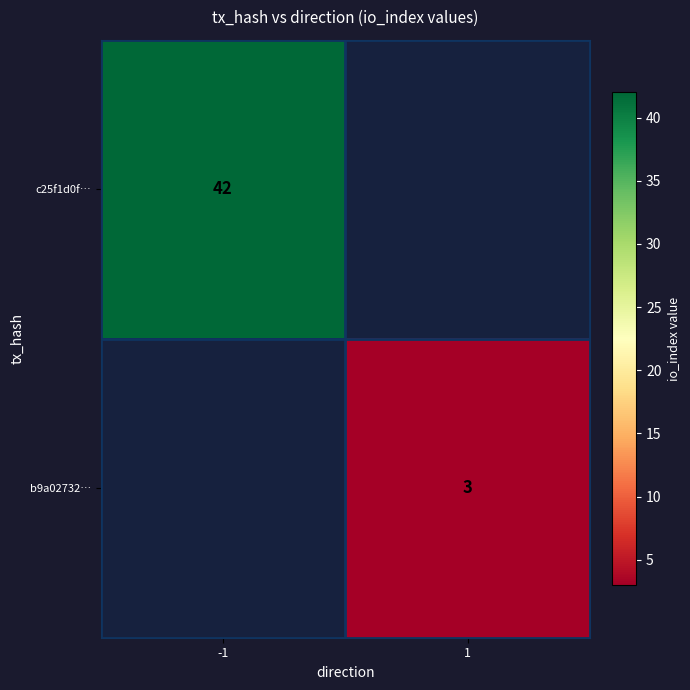

How many distinct data groups are displayed?

2